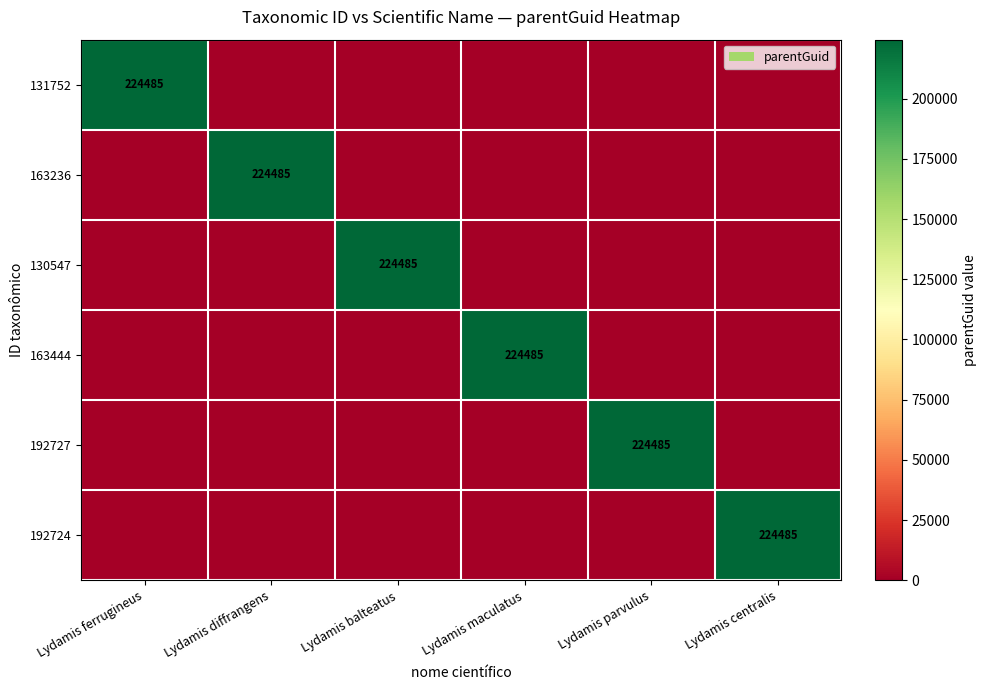

Is it true that 192727 equals 398534 at Lydamis parvulus?

False